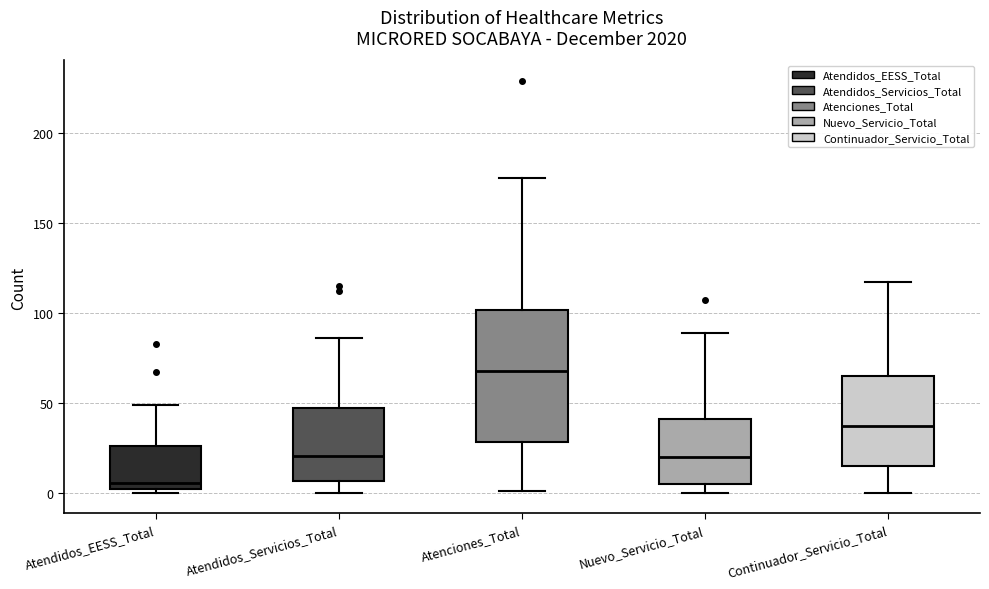

Reading left to right, transcribe this box plot: for each box, give where its median line is, the range the box spans, and where its two whiskers end, as read against the y-axis. The values are not printed on the chart, so give them approximately, as read against the axis.

Atendidos_EESS_Total: median 5, box 0 to 25, whiskers 0 (just below the box's lower edge) to 50
Atendidos_Servicios_Total: median 20, box 5 to 45, whiskers 0 to 85
Atenciones_Total: median 70, box 30 to 100, whiskers 0 to 175
Nuevo_Servicio_Total: median 20, box 5 to 40, whiskers 0 to 90
Continuador_Servicio_Total: median 35, box 15 to 65, whiskers 0 to 115